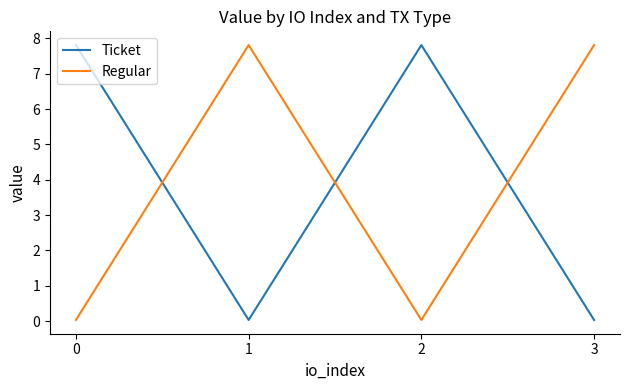

Which series ends up on top after the final intersection of Regular and Ticket?

Regular